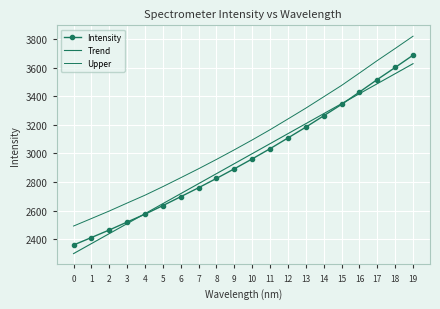

What is the value of the Trend point at the 9th from the left?

2858.0